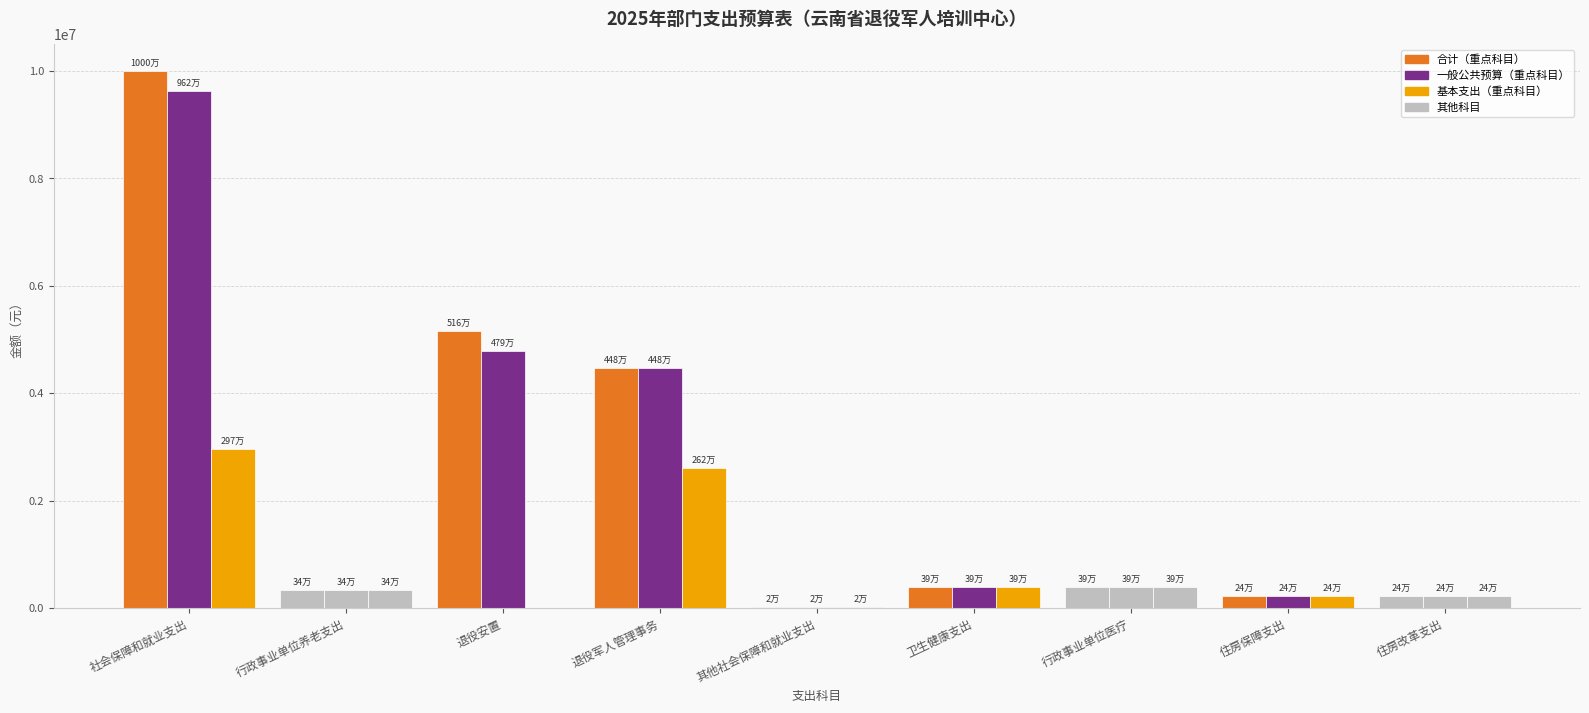

Reading left to right, what are all the values shown in this chart?

合计: 社会保障和就业支出=9996088.2	行政事业单位养老支出=338563.0	退役安置=5161505.0	退役军人管理事务=4480347.3	其他社会保障和就业支出=15672.9	卫生健康支出=387735.5	行政事业单位医疗=387735.5	住房保障支出=235616.9	住房改革支出=235616.9
一般公共预算: 社会保障和就业支出=9623188.2	行政事业单位养老支出=338563.0	退役安置=4788605.0	退役军人管理事务=4480347.3	其他社会保障和就业支出=15672.9	卫生健康支出=387735.5	行政事业单位医疗=387735.5	住房保障支出=235616.9	住房改革支出=235616.9
基本支出: 社会保障和就业支出=2973188.2	行政事业单位养老支出=338563.0	退役安置=0.0	退役军人管理事务=2618952.3	其他社会保障和就业支出=15672.9	卫生健康支出=387735.5	行政事业单位医疗=387735.5	住房保障支出=235616.9	住房改革支出=235616.9